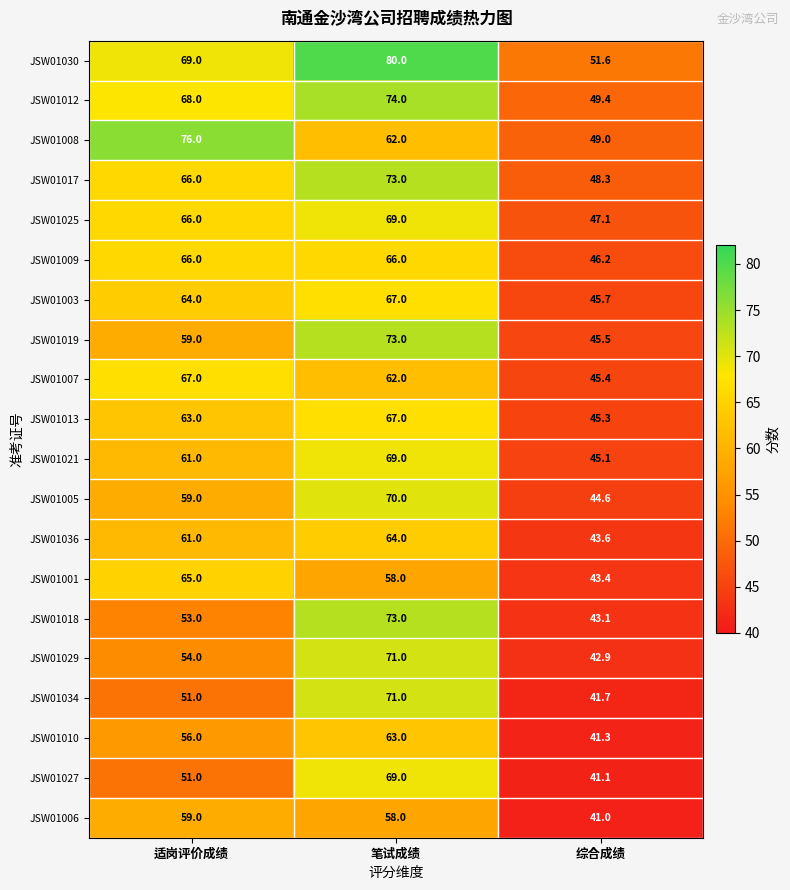

At how many categories does at least one series exceed 49?

3